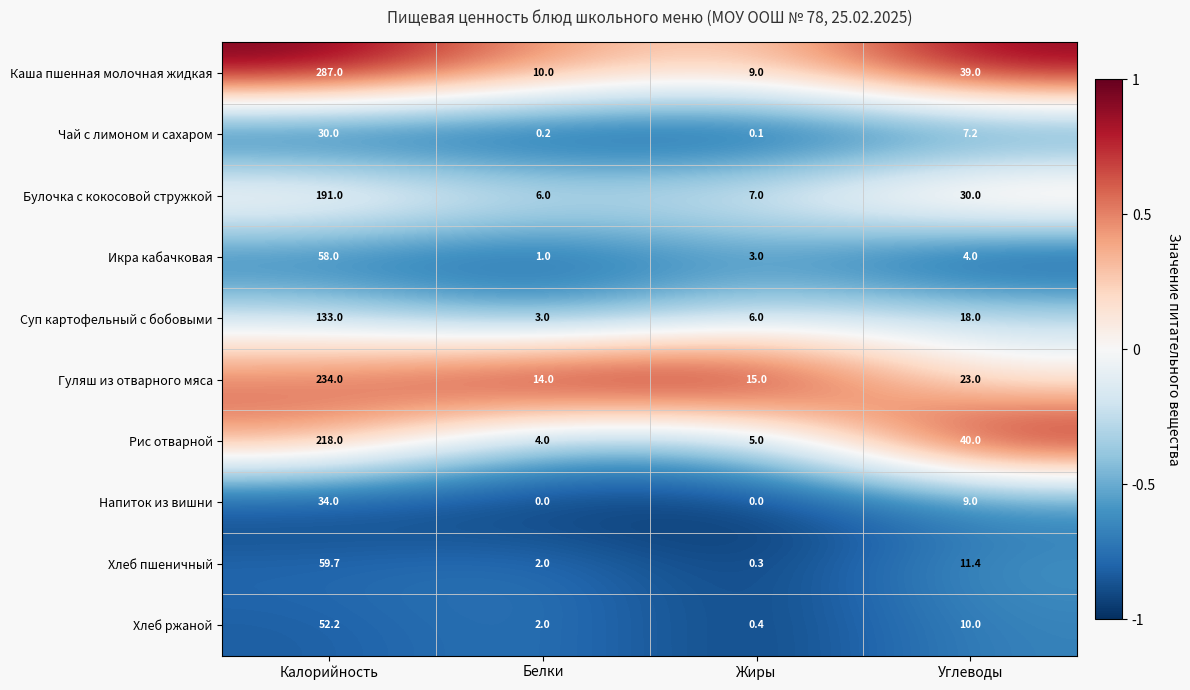

Where is Булочка с кокосовой стружкой nearest to the value 98?

Углеводы